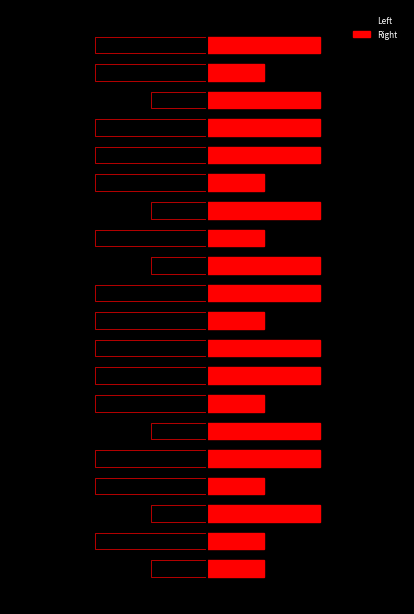

What is the average value of the Left series?

-2